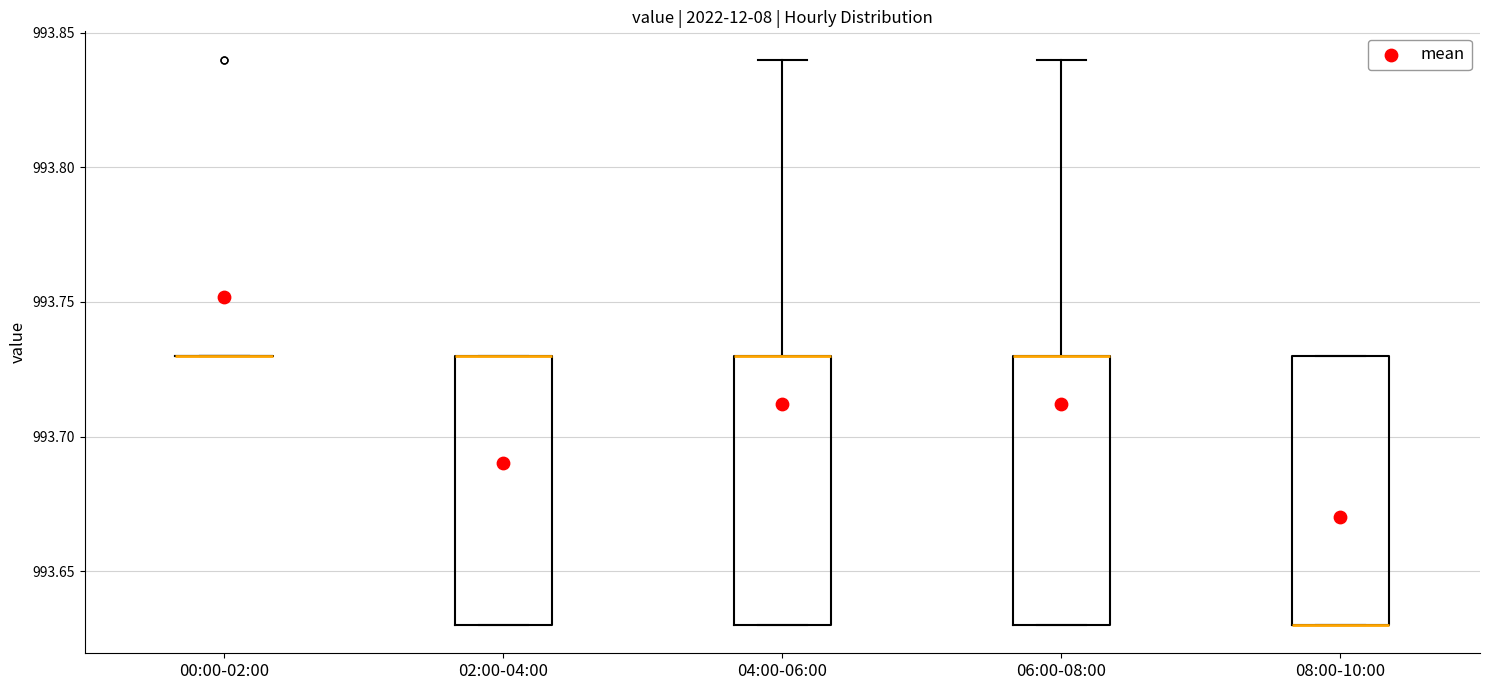

Where is the lower edge of the box for 08:00-10:00 on the y-axis? The values are not printed on the chart, so give them approximately, as read against the axis.

993.63